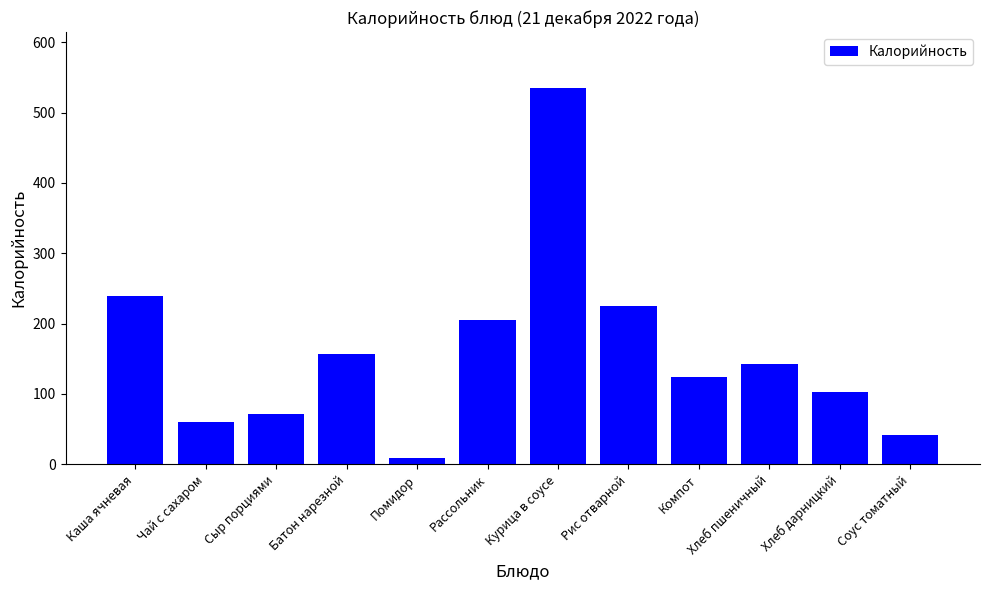

Does the chart contain any negative values?

No